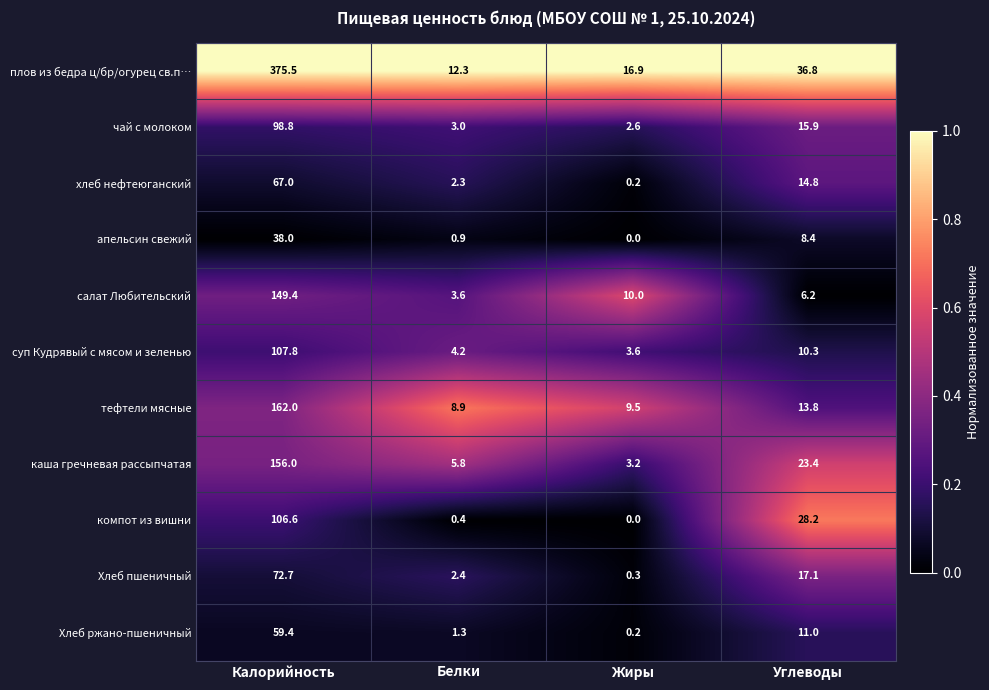

Which category has the lowest value in the компот из вишни series?

Жиры